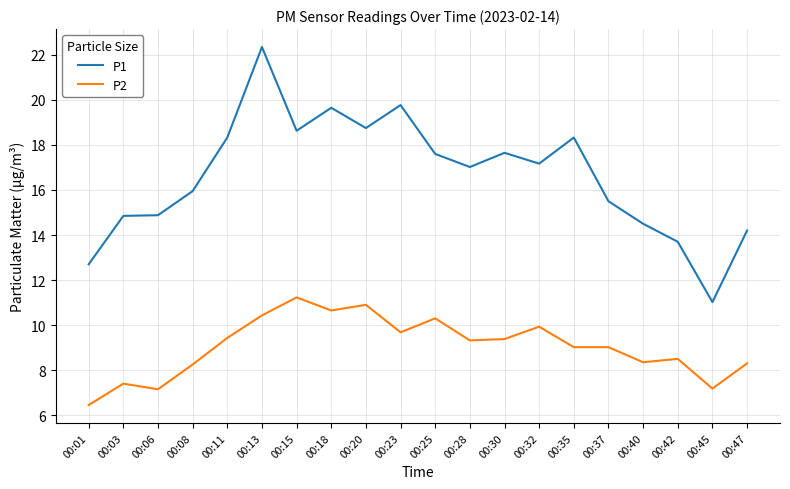

True or false: P1 and P2 cross at least once.

False